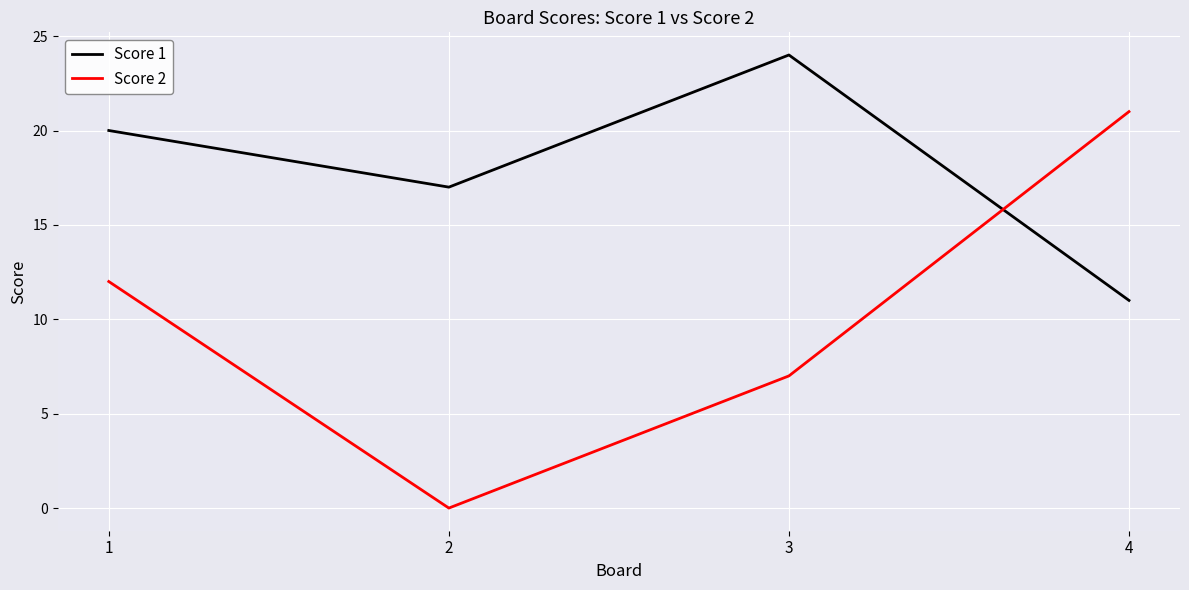

What value does the Score 2 series have at 4, to the nearest 5?

20